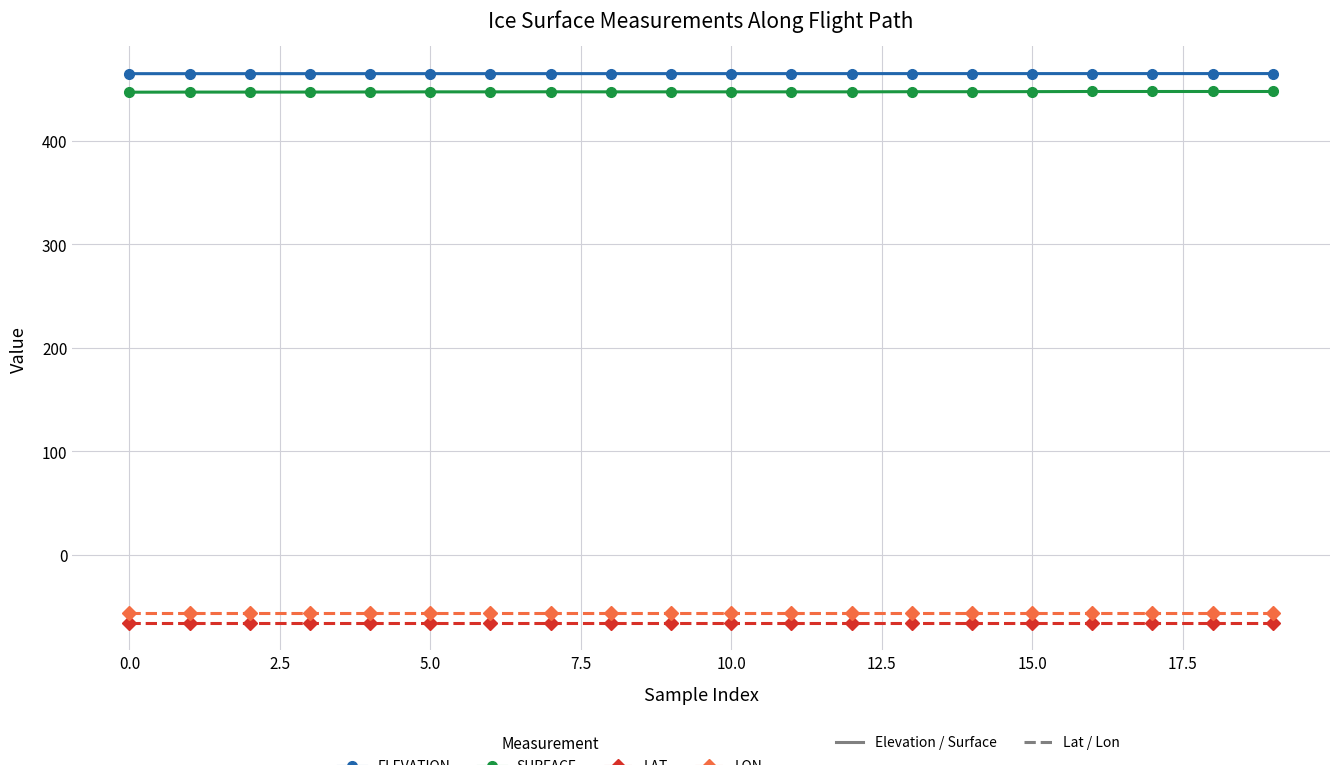

What is the minimum value shown in the chart?

-65.8